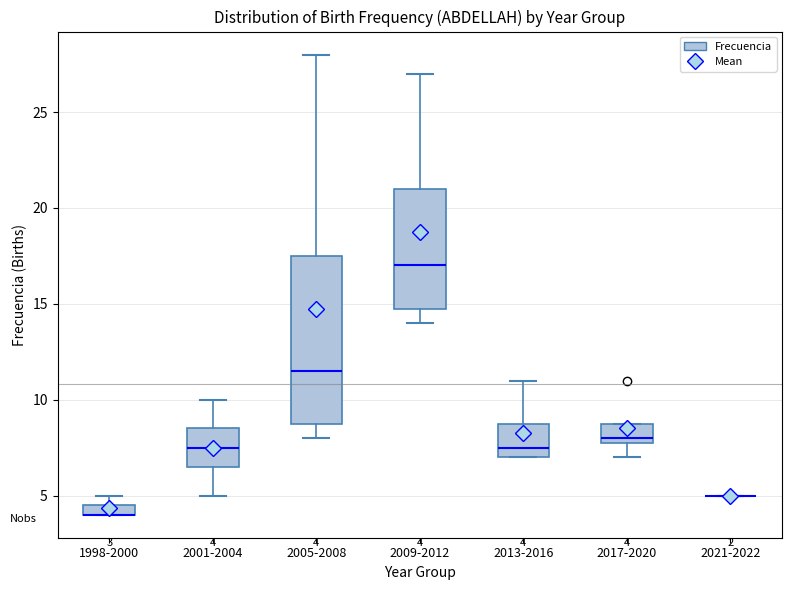

Comparing the boxes themselves (not the whiskers), which one is the tallest?

2005-2008